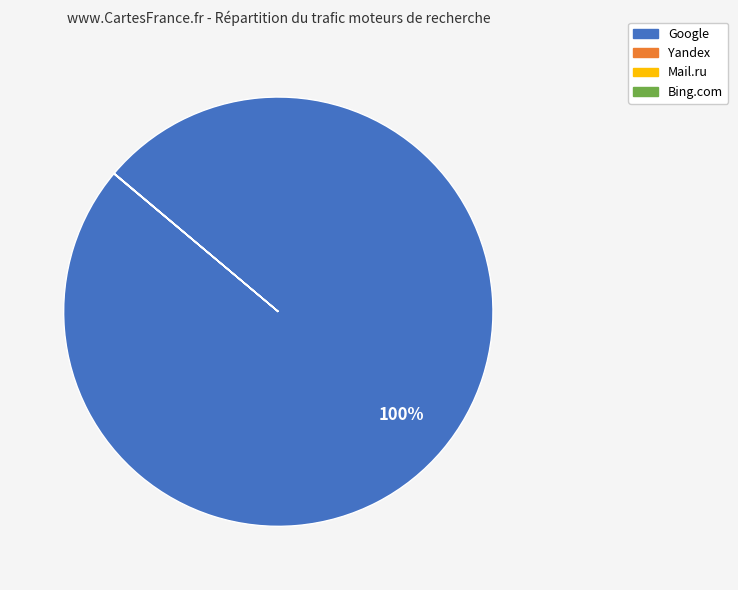

True or false: Google accounts for 100% of the total.

True